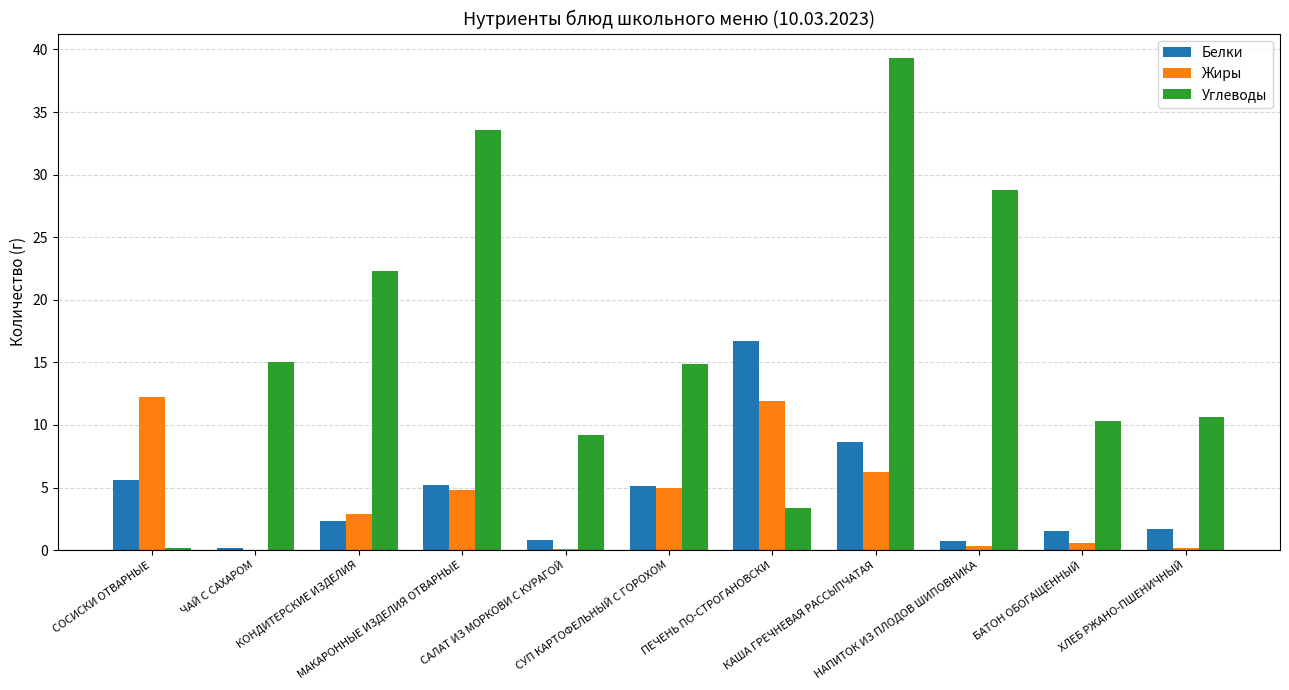

What are all the series names shown in the legend?

Белки, Жиры, Углеводы